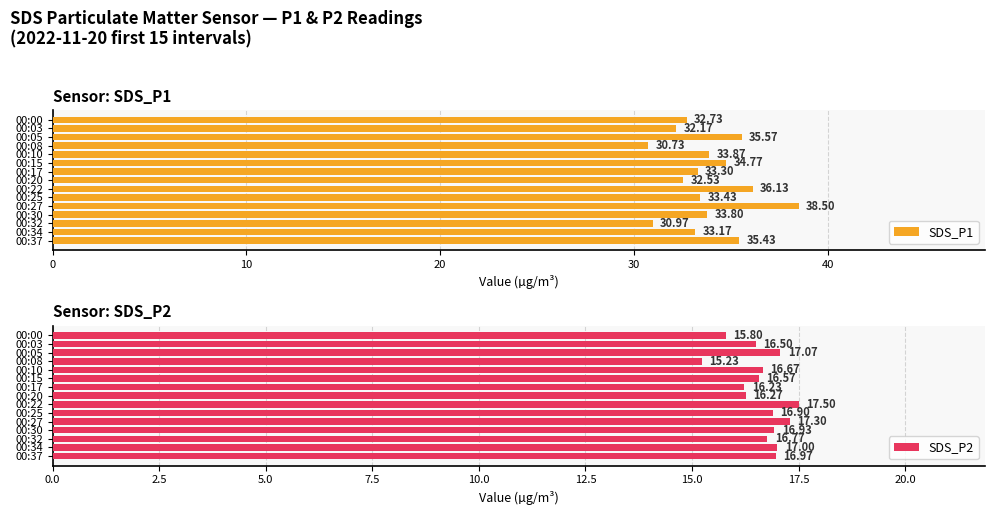

List the series in order of their overall mean, lowest first.

SDS_P2, SDS_P1